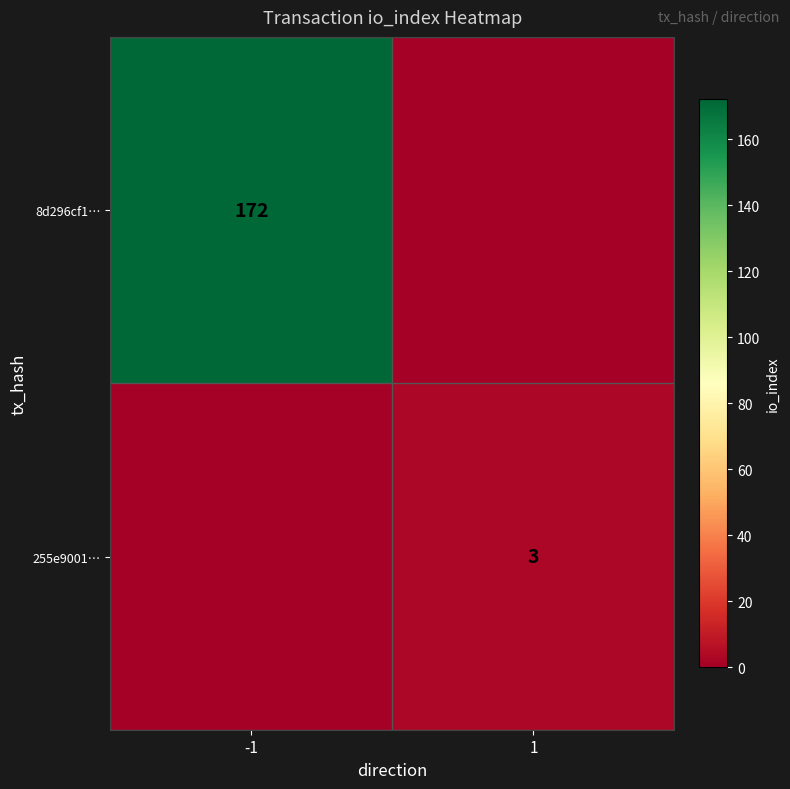

How many categories are shown in the chart?

2